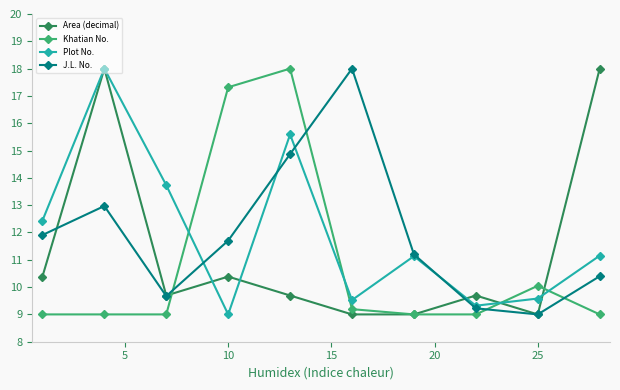

What is the maximum value for Khatian No.?

18.0